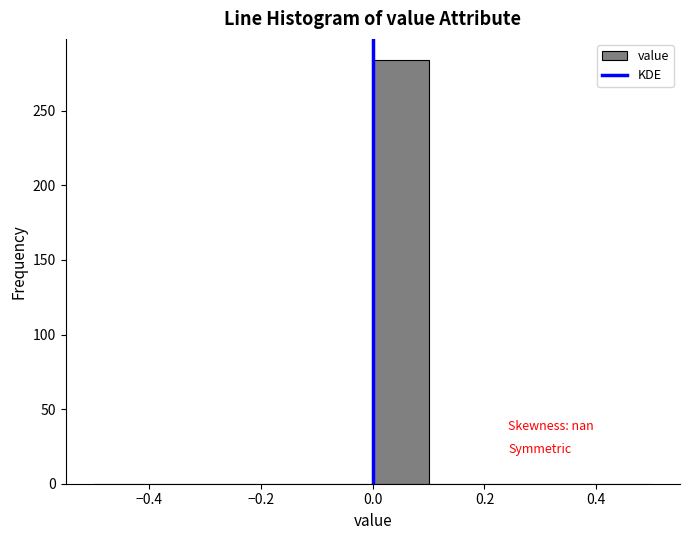

Reading left to right, transcribe this chart: for each bar, give the range it covers on the x-axis and its height. The values are not printed on the chart, so give them approximately, as read against the axis.

-0.5 to -0.4: 0
-0.4 to -0.3: 0
-0.3 to -0.2: 0
-0.2 to -0.1: 0
-0.1 to 0.0: 0
0.0 to 0.1: 285
0.1 to 0.2: 0
0.2 to 0.3: 0
0.3 to 0.4: 0
0.4 to 0.5: 0